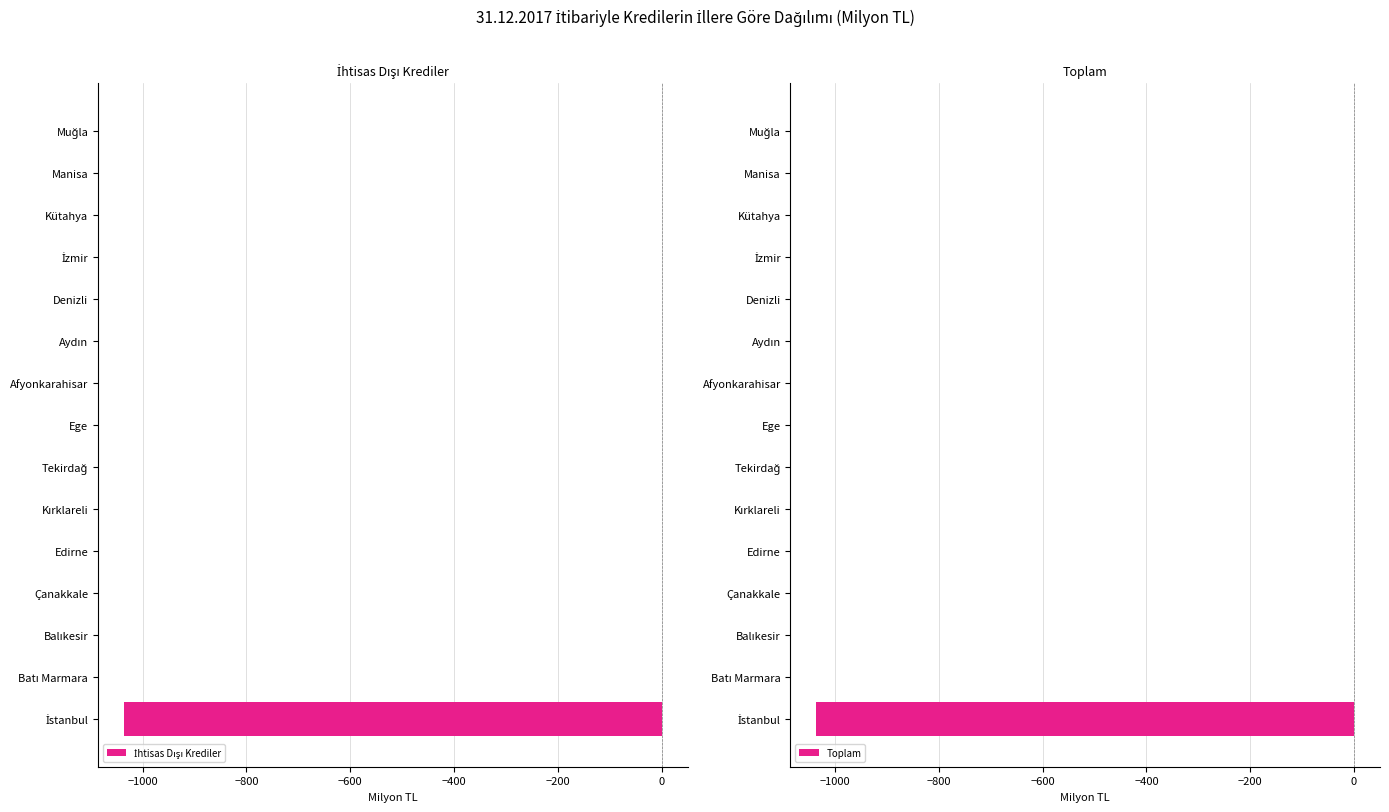

What is the difference between the maximum and minimum values in the Toplam series?

1035.9